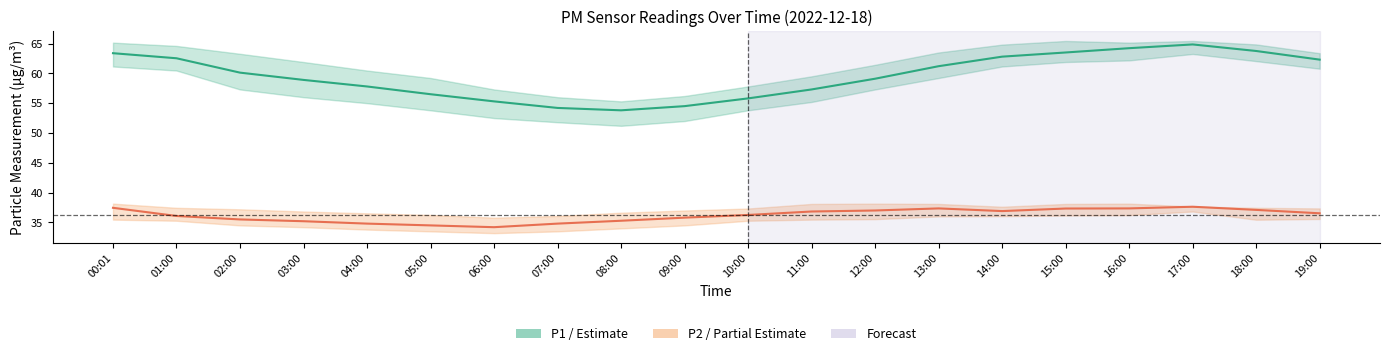

True or false: P1 center and P2 center cross at least once.

False